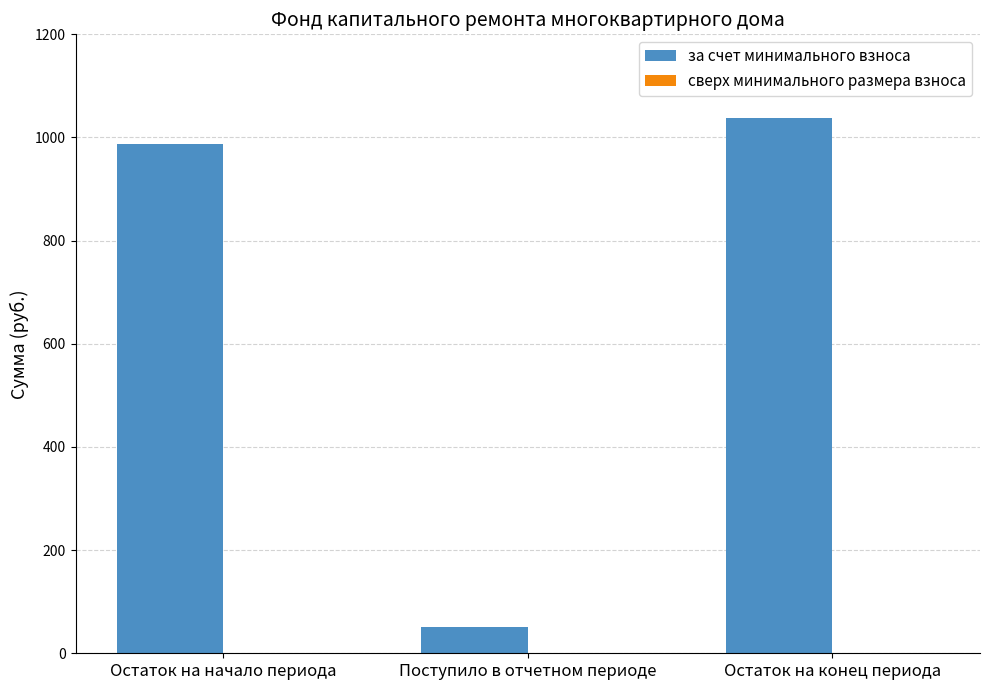

Approximately how many times larger is the value at Остаток на начало периода compared to Остаток на конец периода?

1.0